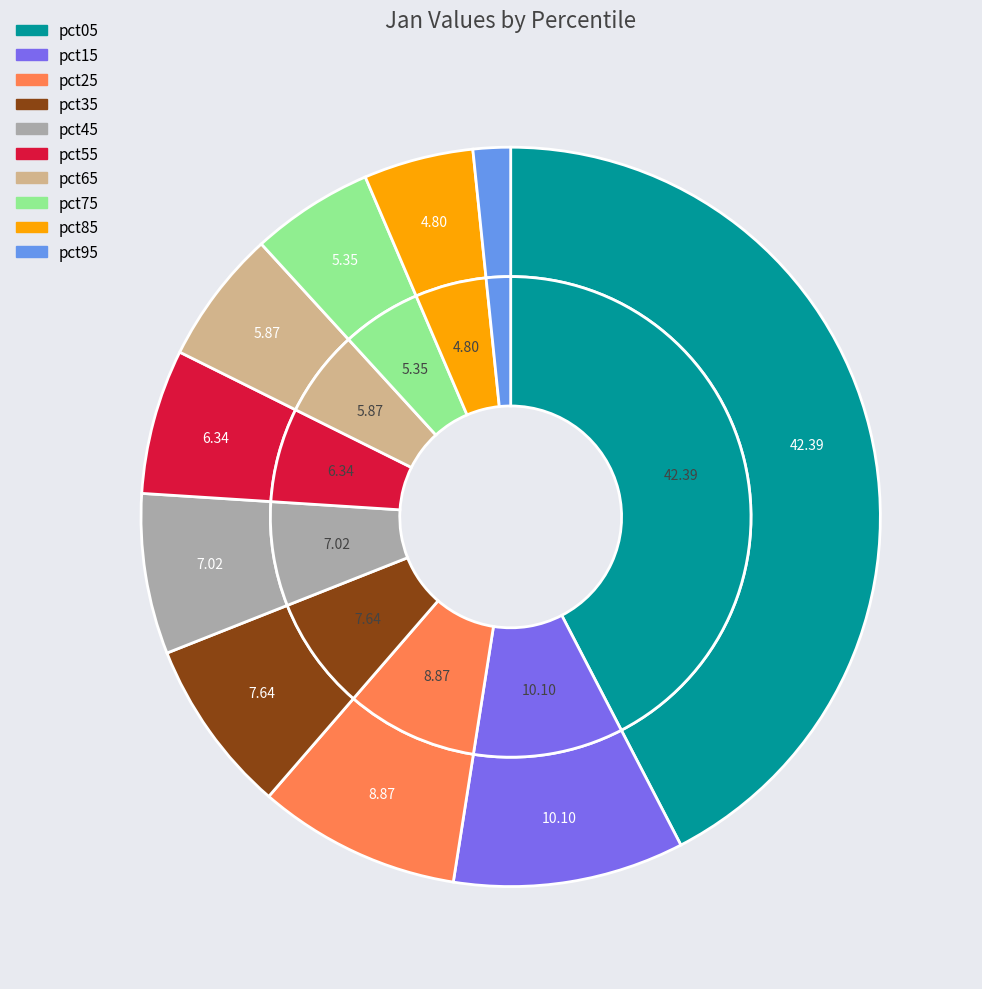

Combined, do pct25 and pct65 account for over 50%?

No